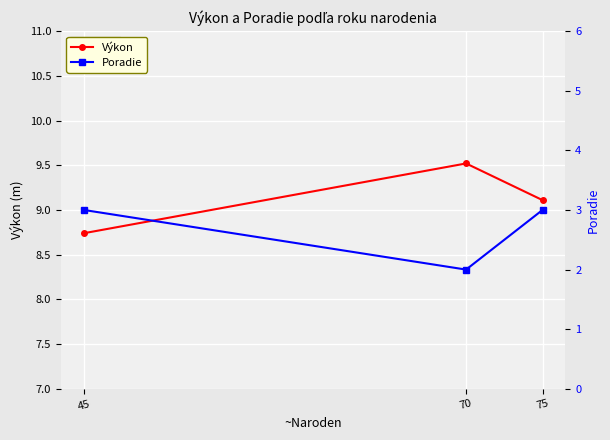

What are all the series names shown in the legend?

Výkon, Poradie